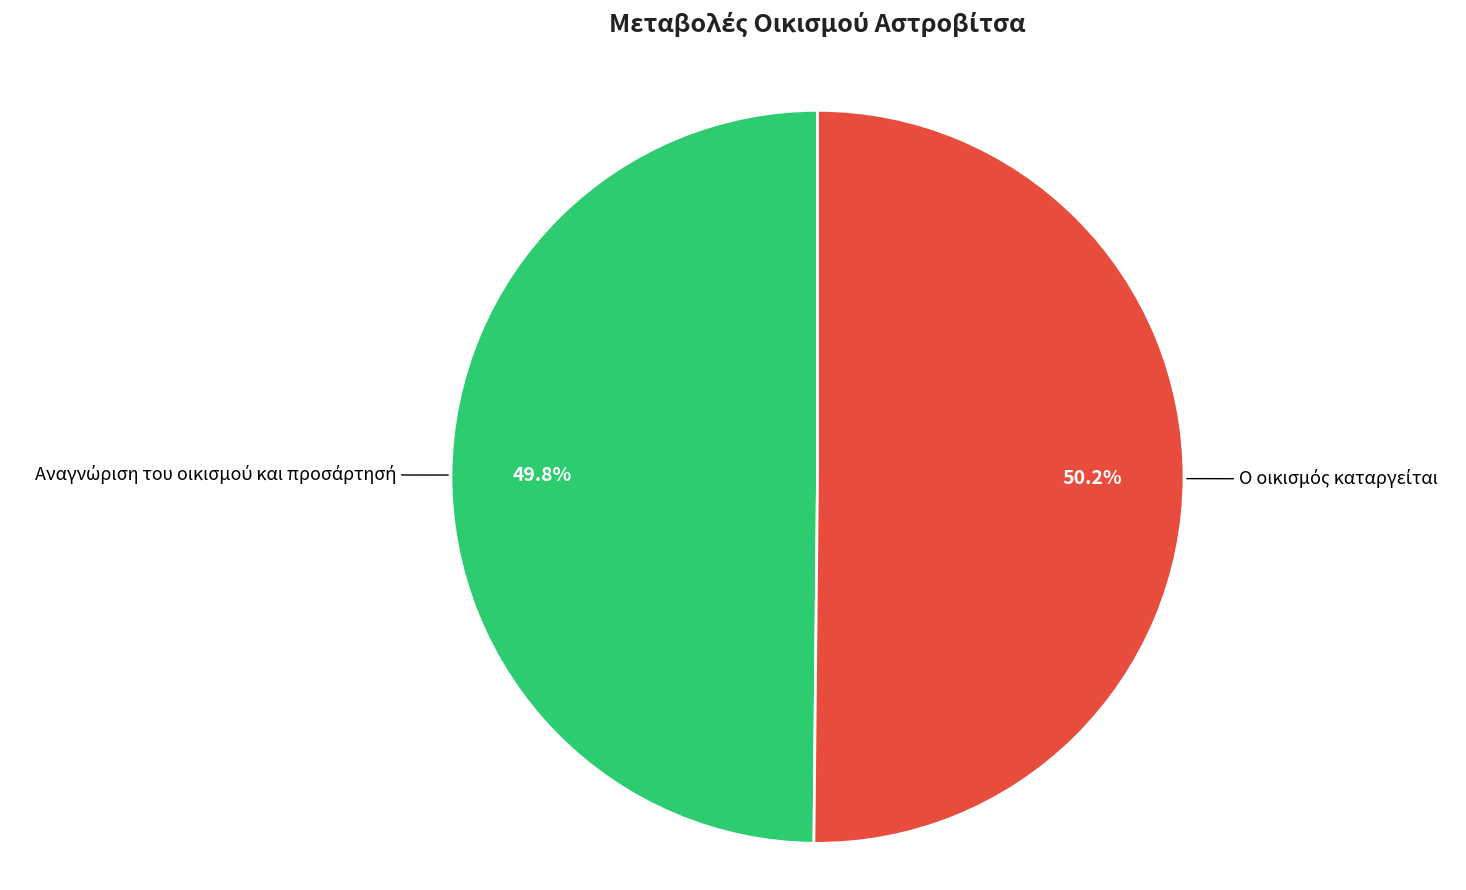

Does any single category account for the majority?

Yes